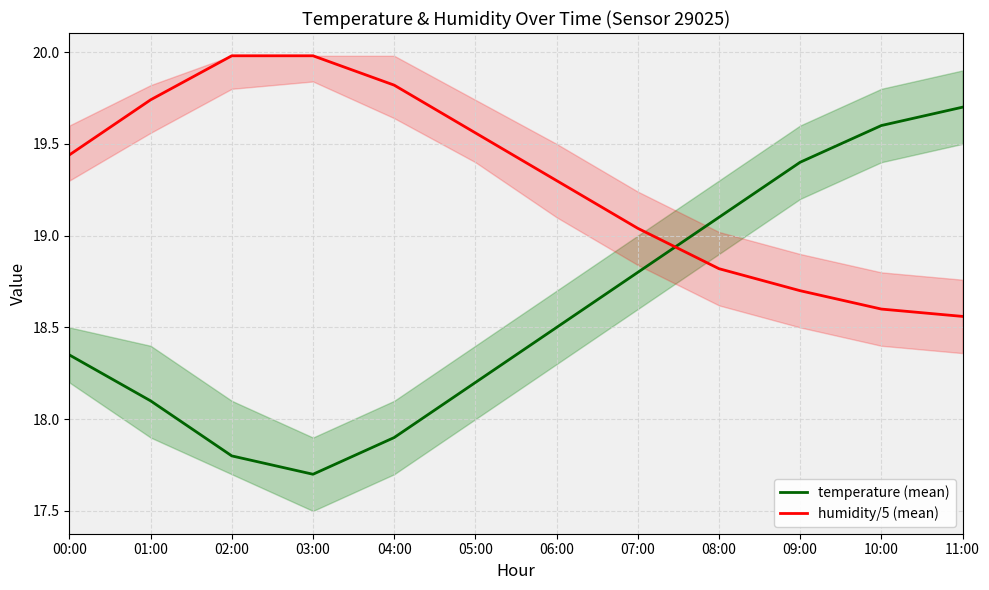

Is the value of humidity/5 (mean) at 06:00 greater than the value of temperature (mean) at 01:00?

Yes